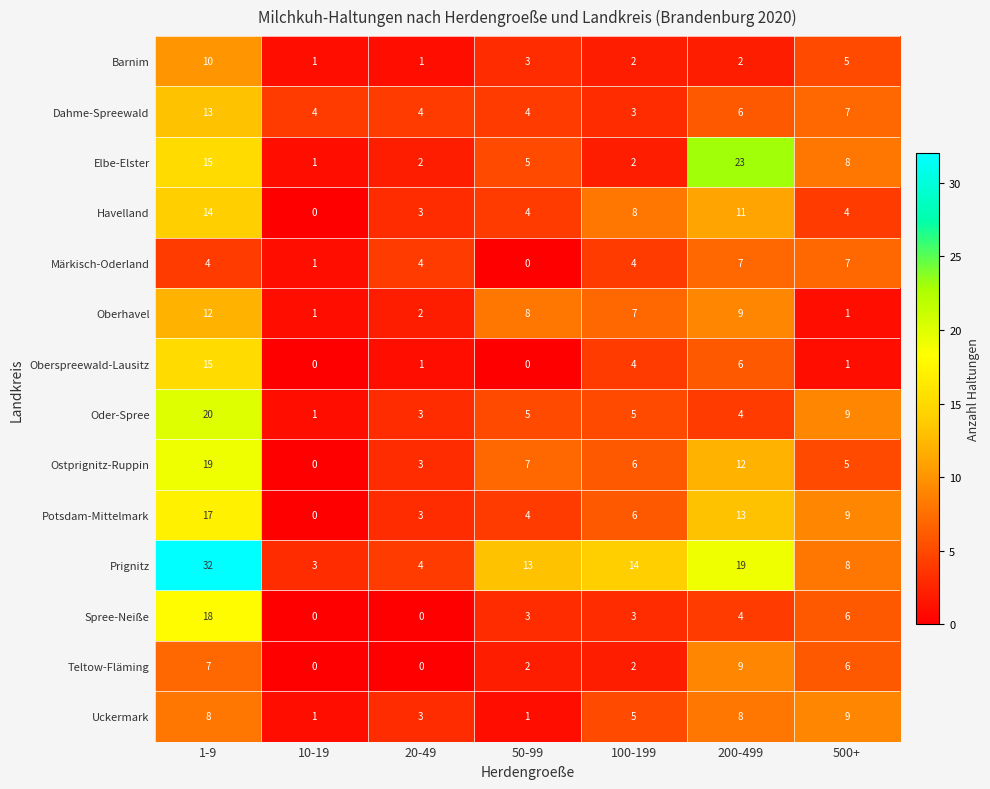

At which label does Havelland reach its peak?

1-9